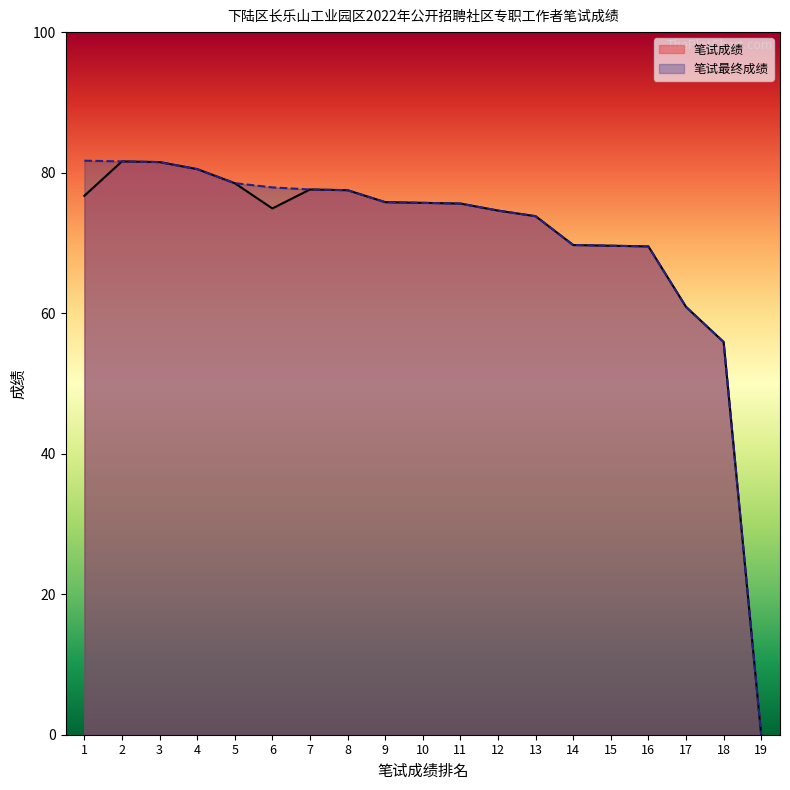

Which series changed the most between 1 and 6?

笔试最终成绩